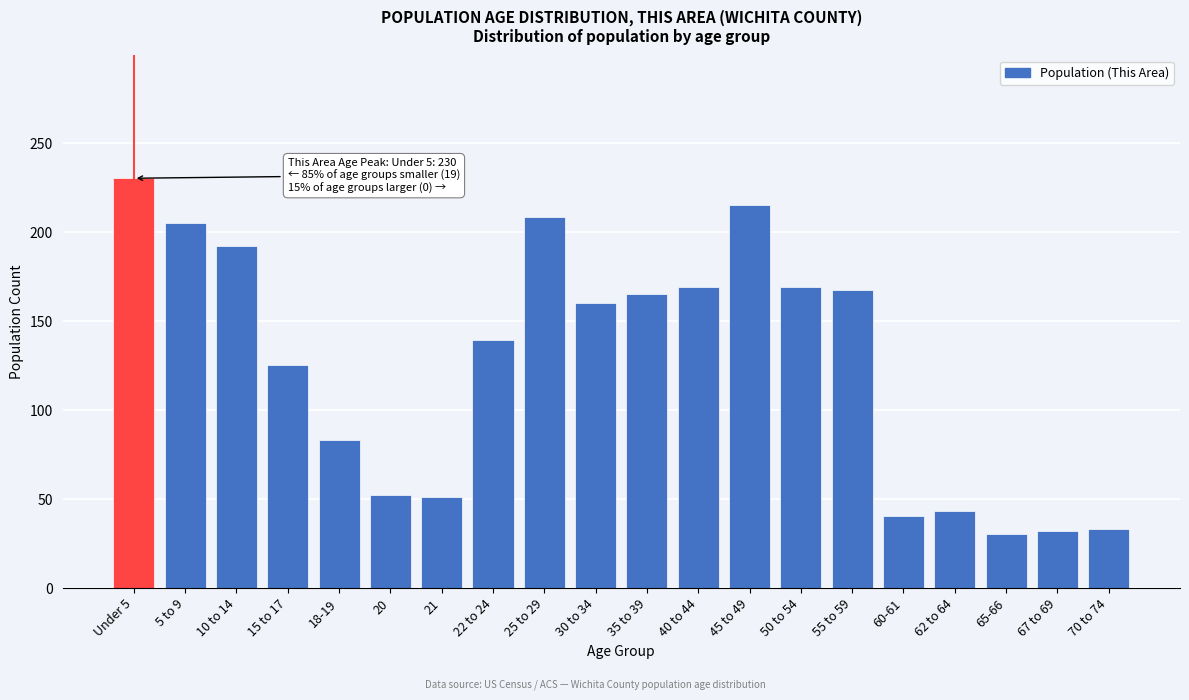

What is the average value?

125